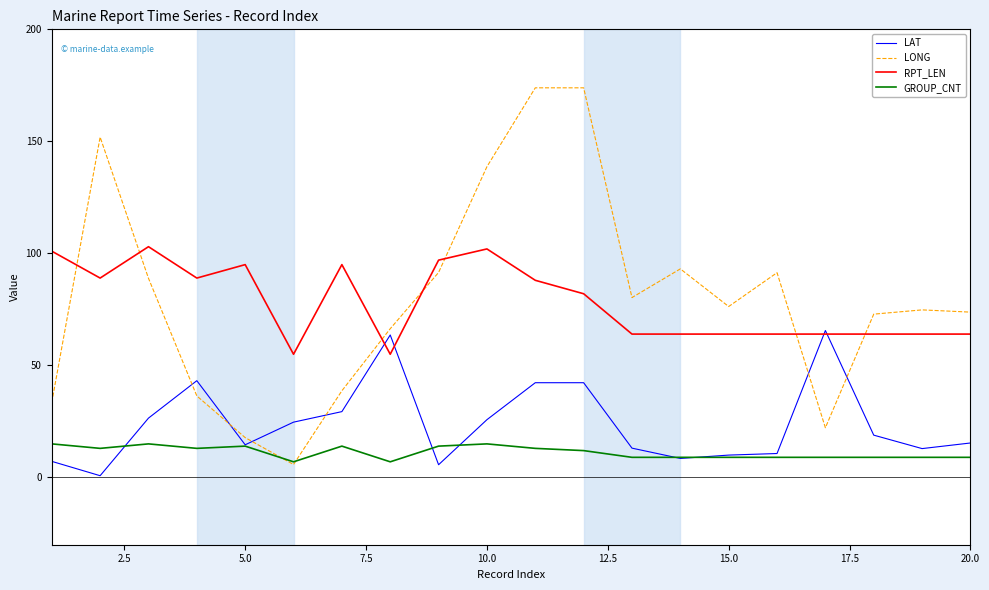

Which series has the widest spread of values?

LONG